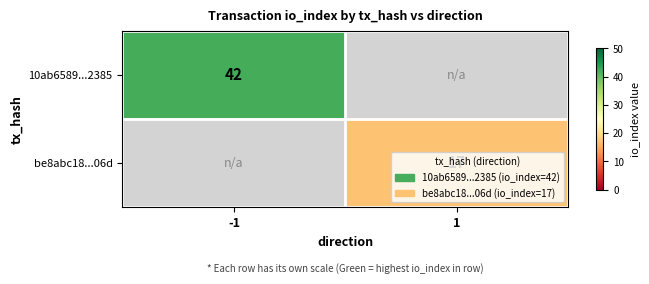

The value of be8abc18...06d at 1 is 17. True or false?

True